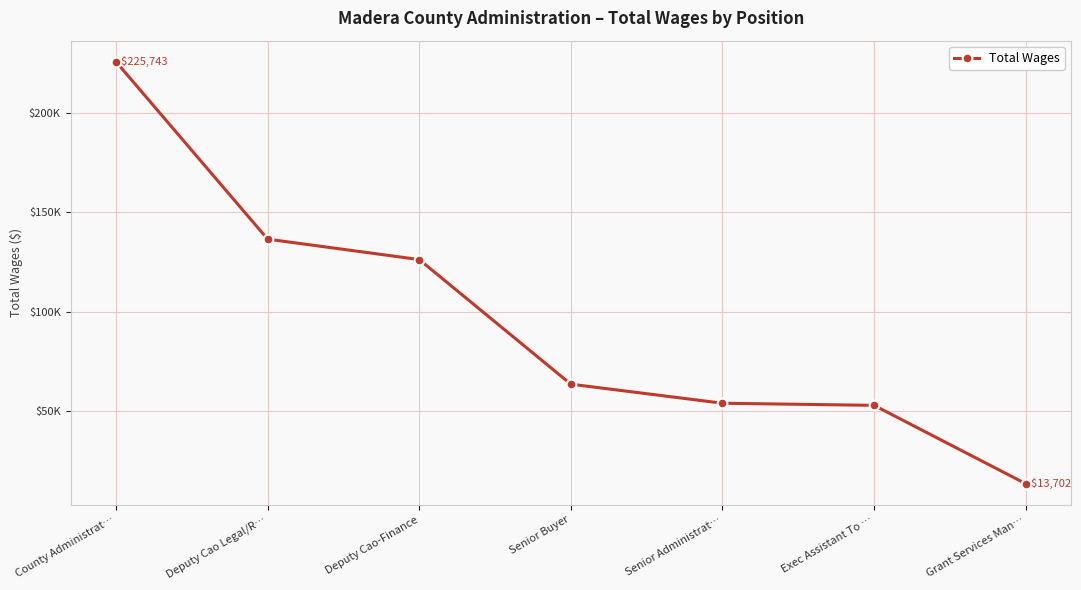

Does the chart display data point markers on the line(s)?

Yes